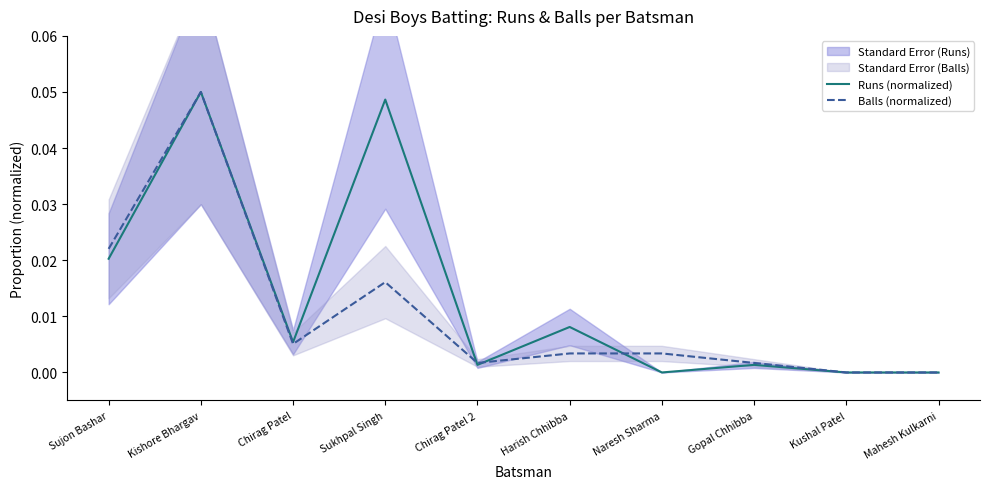

The Balls (normalized) series shows 0.0 at Kushal Patel. True or false?

True